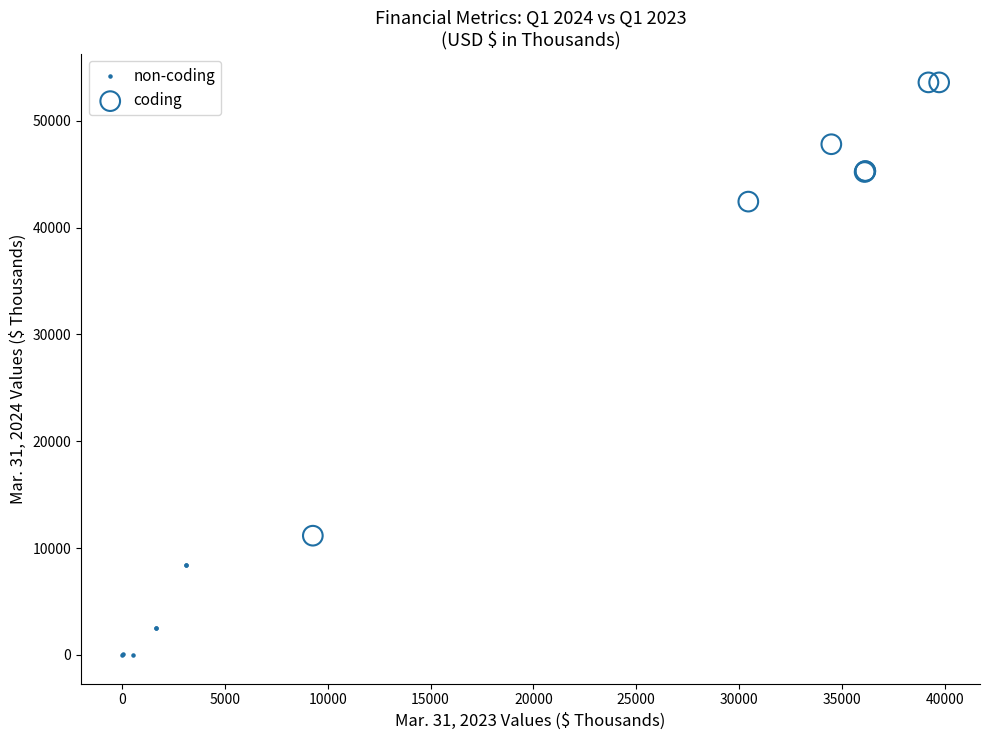

Which series has the largest Y range (max minus min)?

coding